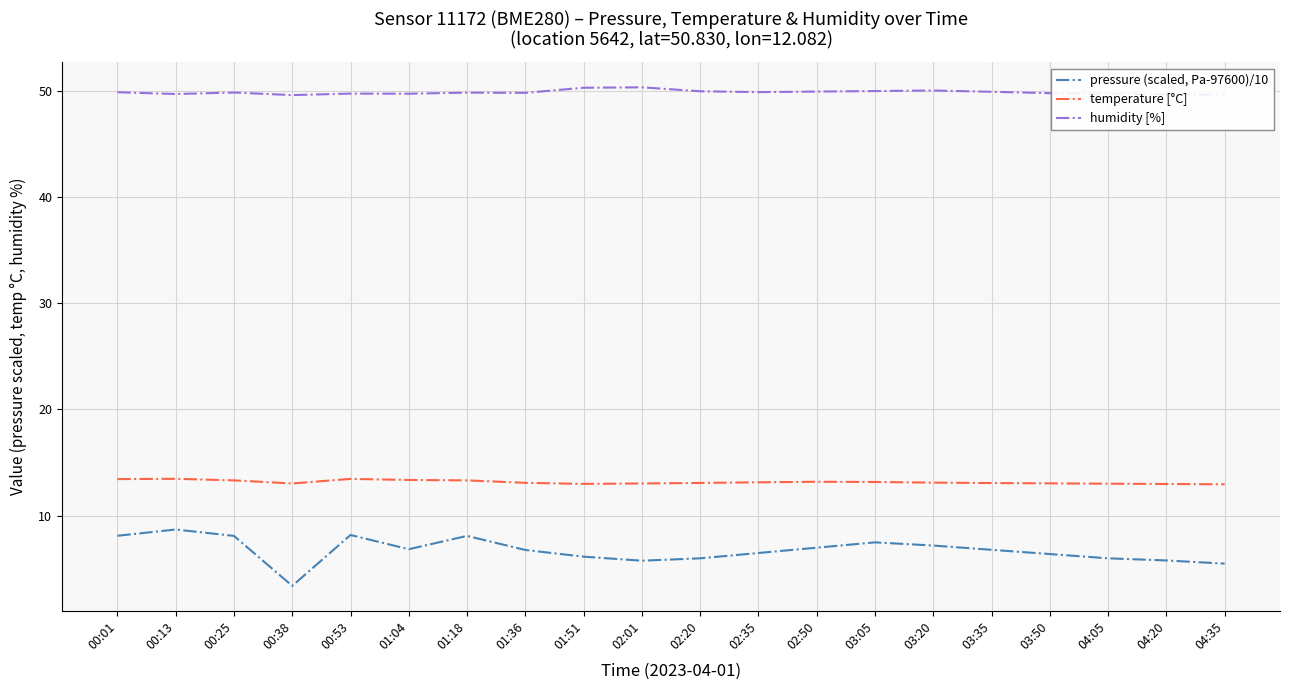

What is the difference between the highest and lowest values at 01:04?

42.8